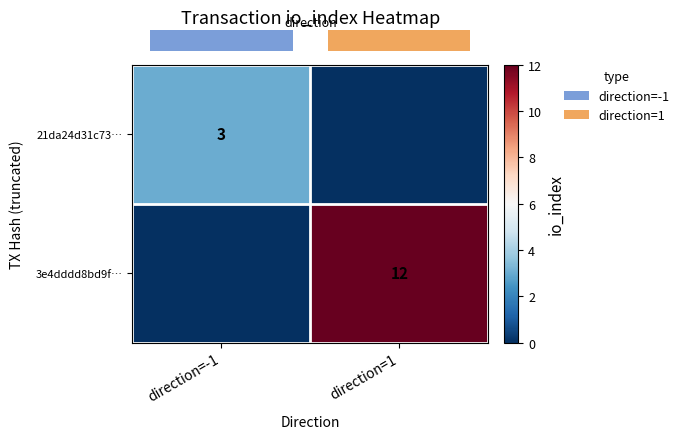

What is the difference between the highest and lowest values at direction=1?

12